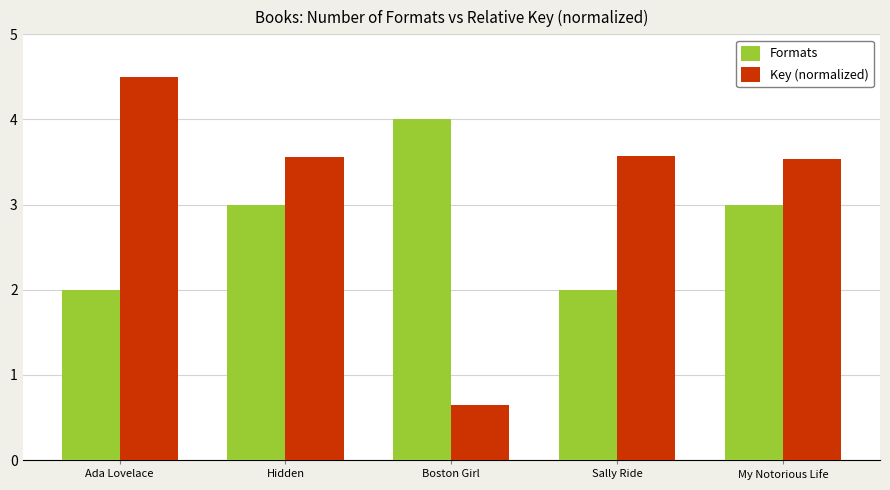

What position from the left is Hidden?

2